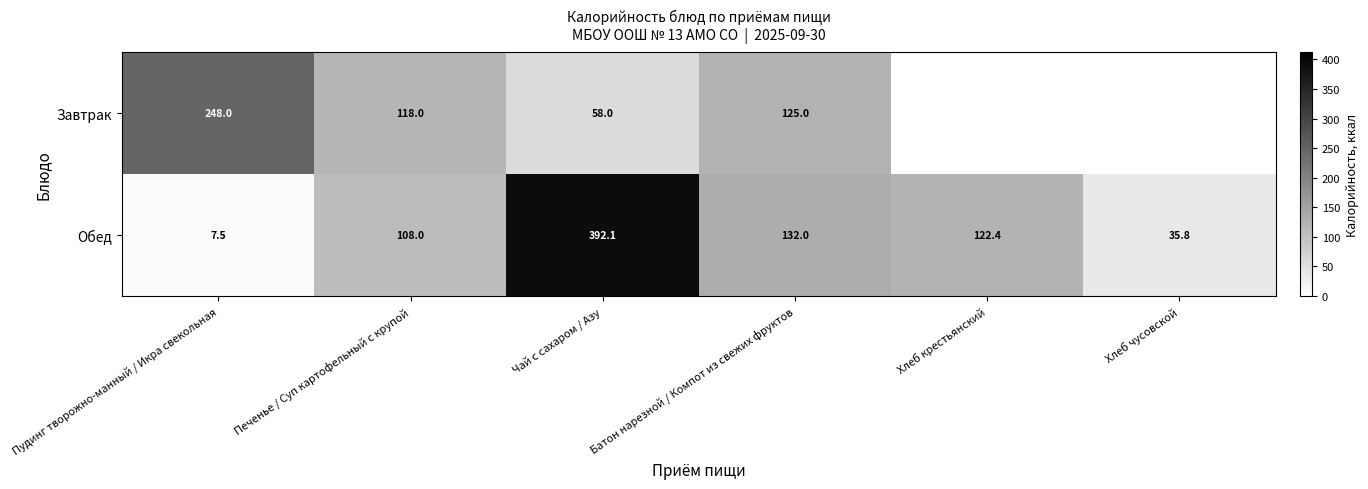

What is the spread (max minus min) of values at Печенье / Суп картофельный с крупой?

10.0